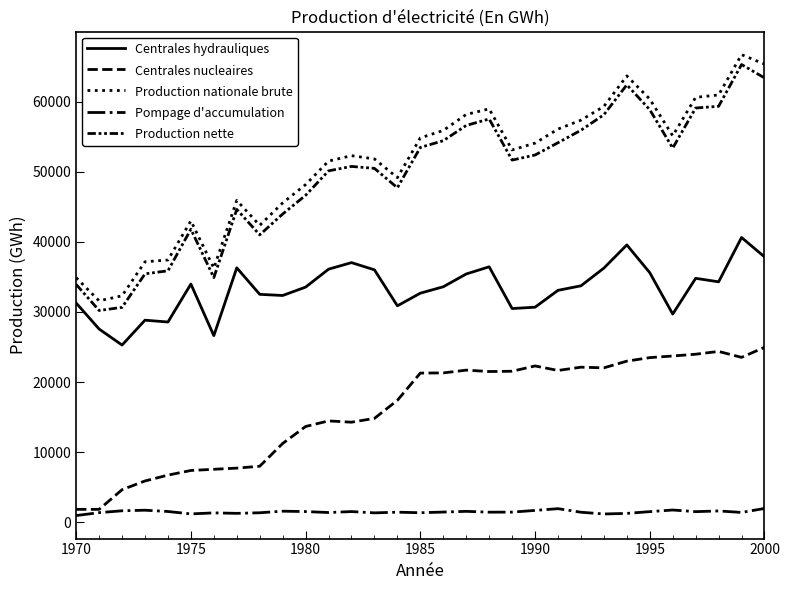

What is the lowest value of the Production nationale brute series?

31587